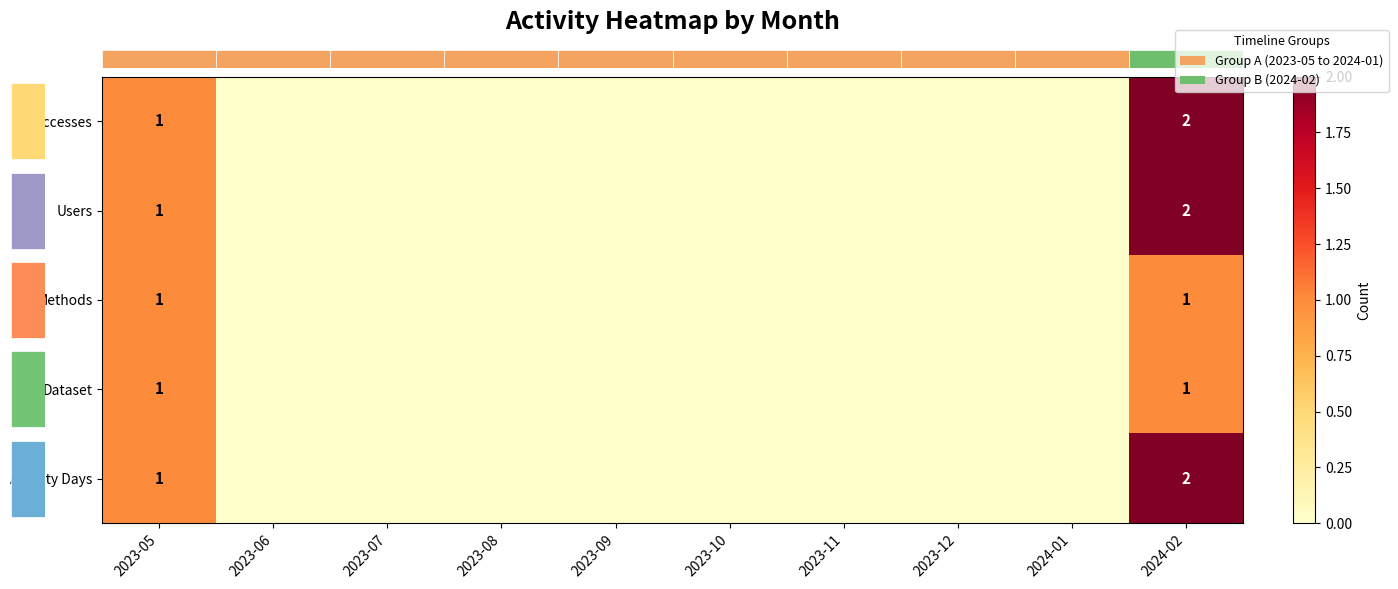

At which label is row_1 closest to 1?

2023-05